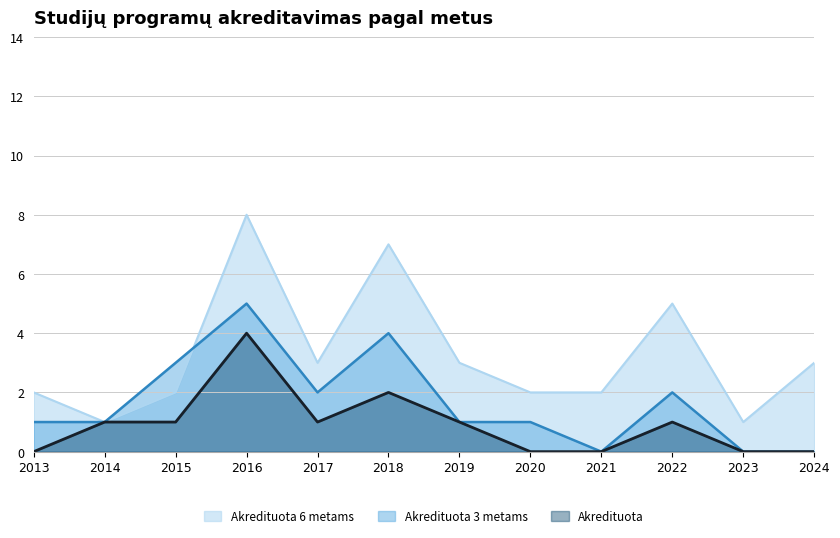

List the series in order of their peak value, lowest first.

Akredituota, Akredituota 3 metams, Akredituota 6 metams